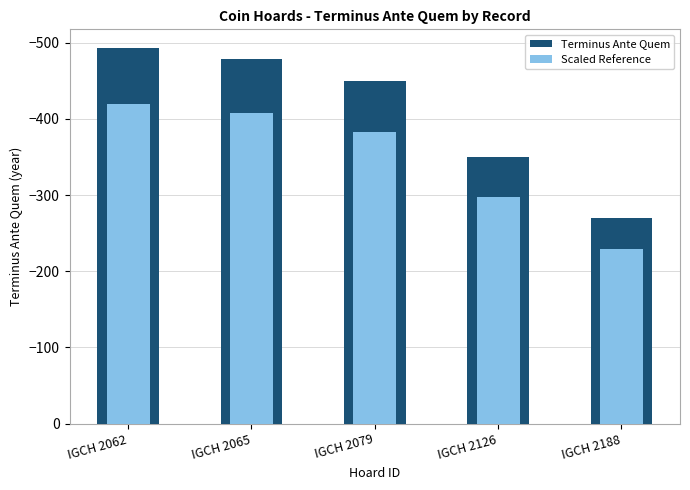

Which category has the highest value in the Scaled Reference series?

IGCH 2188